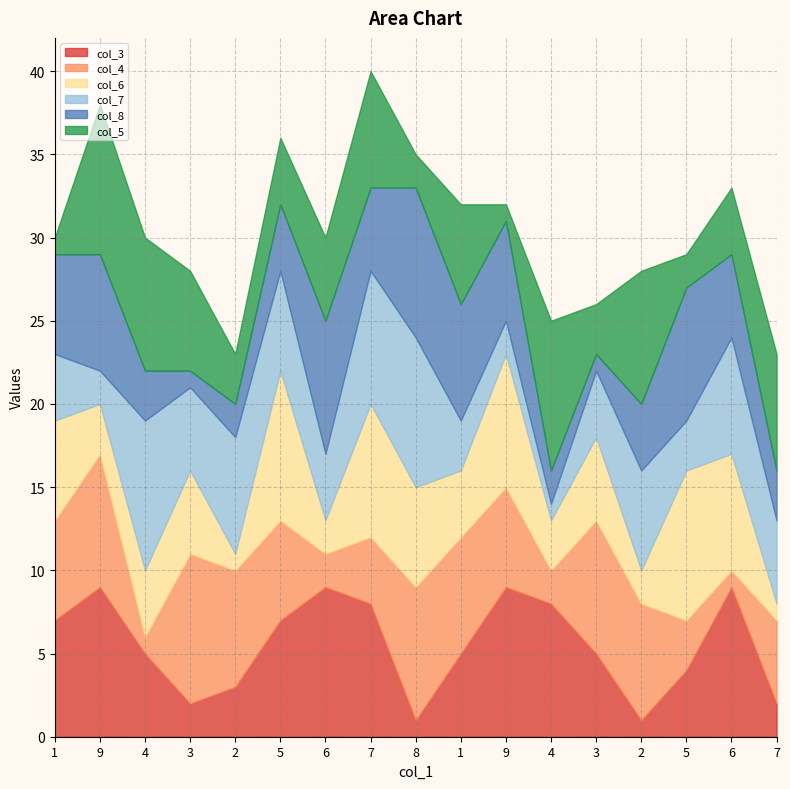

Rank the categories by col_4 value from lowest to highest.

4, 6, 6, 4, 5, 7, 7, 1, 5, 9, 2, 1, 2, 9, 8, 3, 3